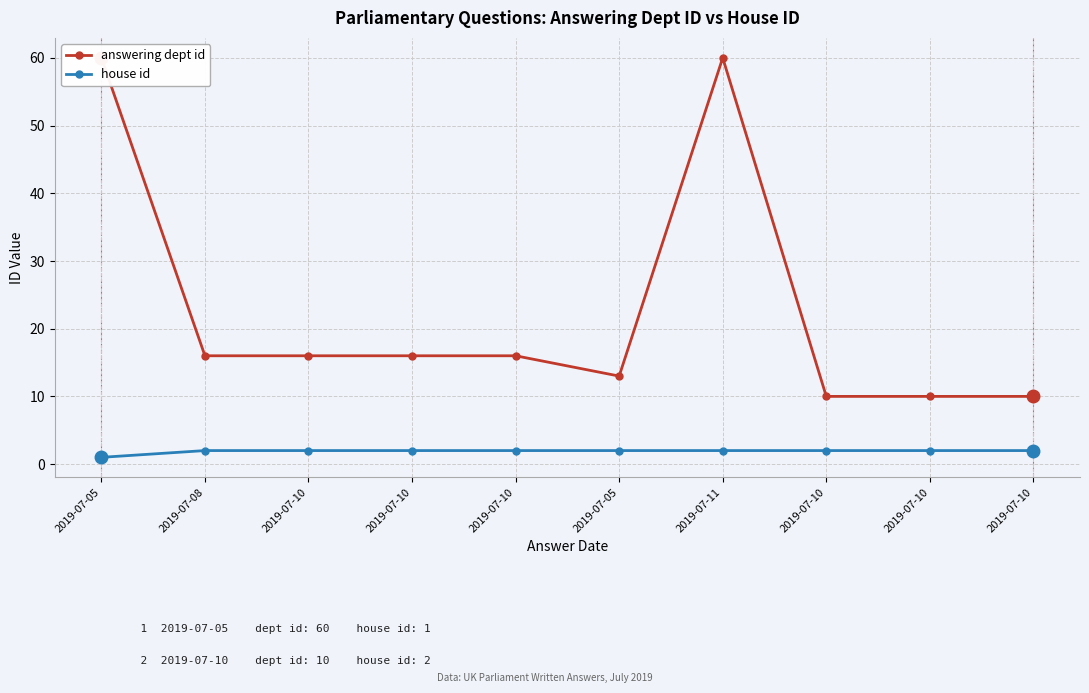

Where is the first local maximum for answering dept id?

2019-07-11